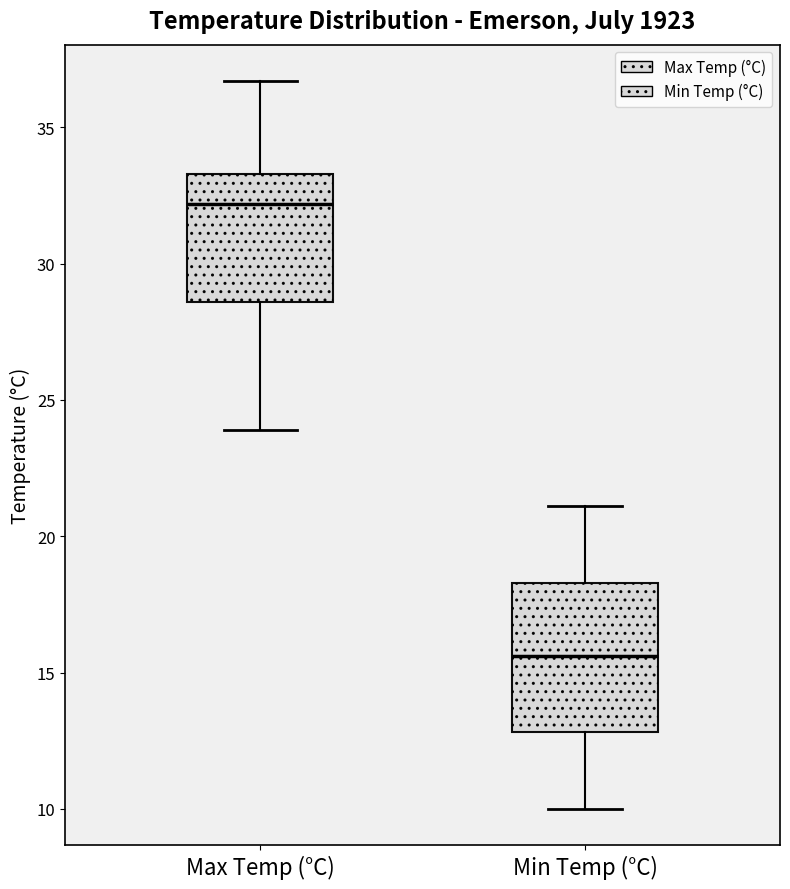

Reading left to right, read every box against the y-axis: the position of its median line, the range the box covers, and the ends of its whiskers. The values are not printed on the chart, so give them approximately, as read against the axis.

Max Temp (°C): median 32.0, box 28.5 to 33.5, whiskers 24.0 to 36.5
Min Temp (°C): median 15.5, box 13.0 to 18.5, whiskers 10.0 to 21.0